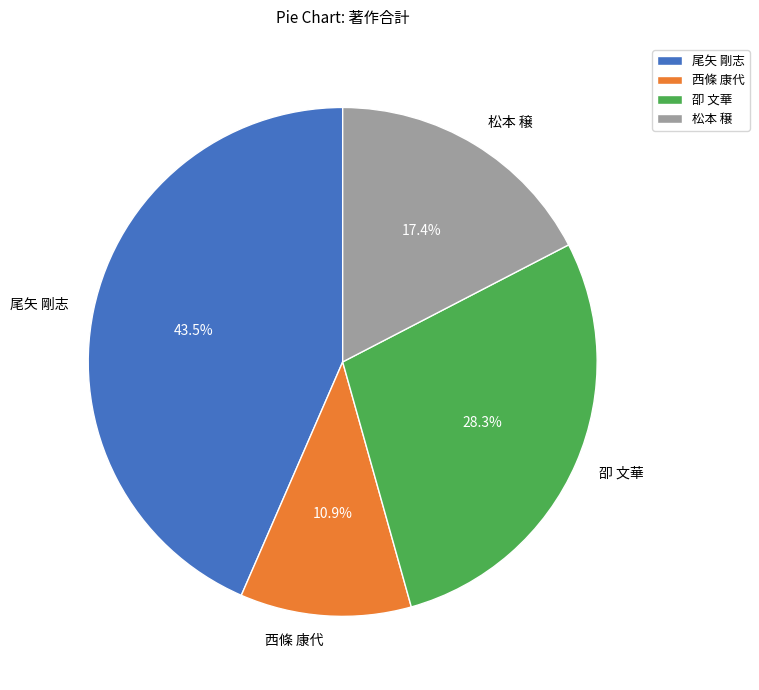

Count the number of slices in the pie.

4